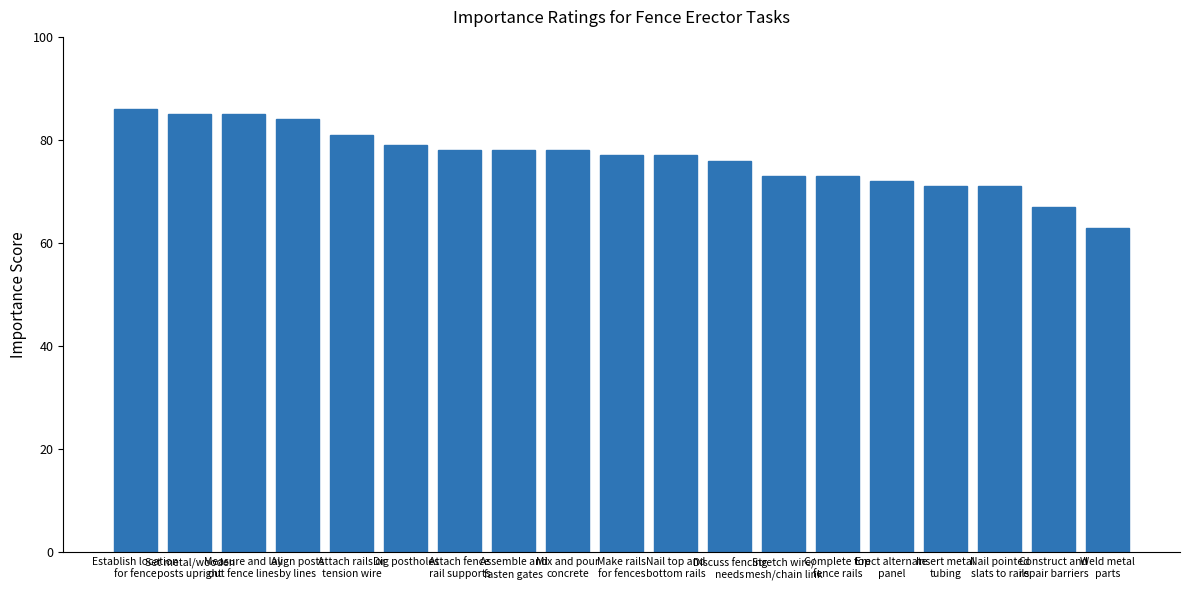

What position from the right is Mix and pour
concrete?

11